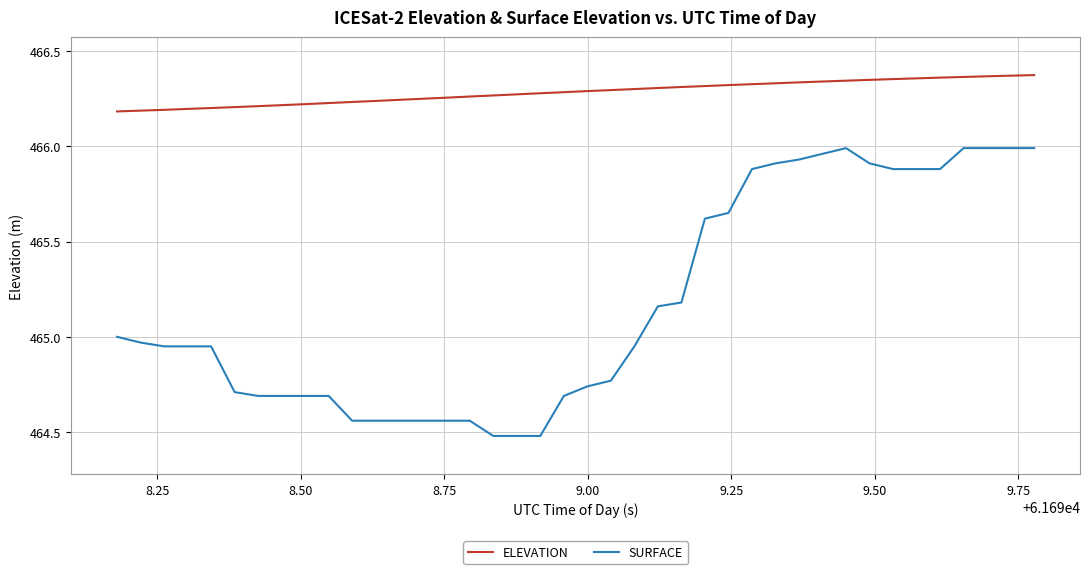

List the series in order of their peak value, highest first.

ELEVATION, SURFACE